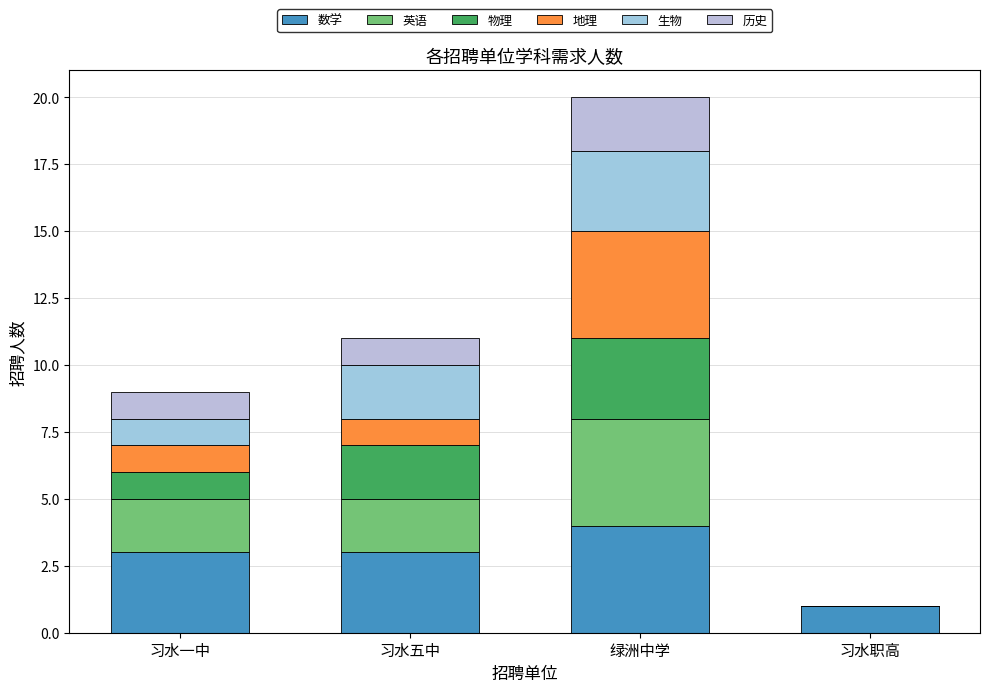

Does the chart contain stacked bars?

Yes